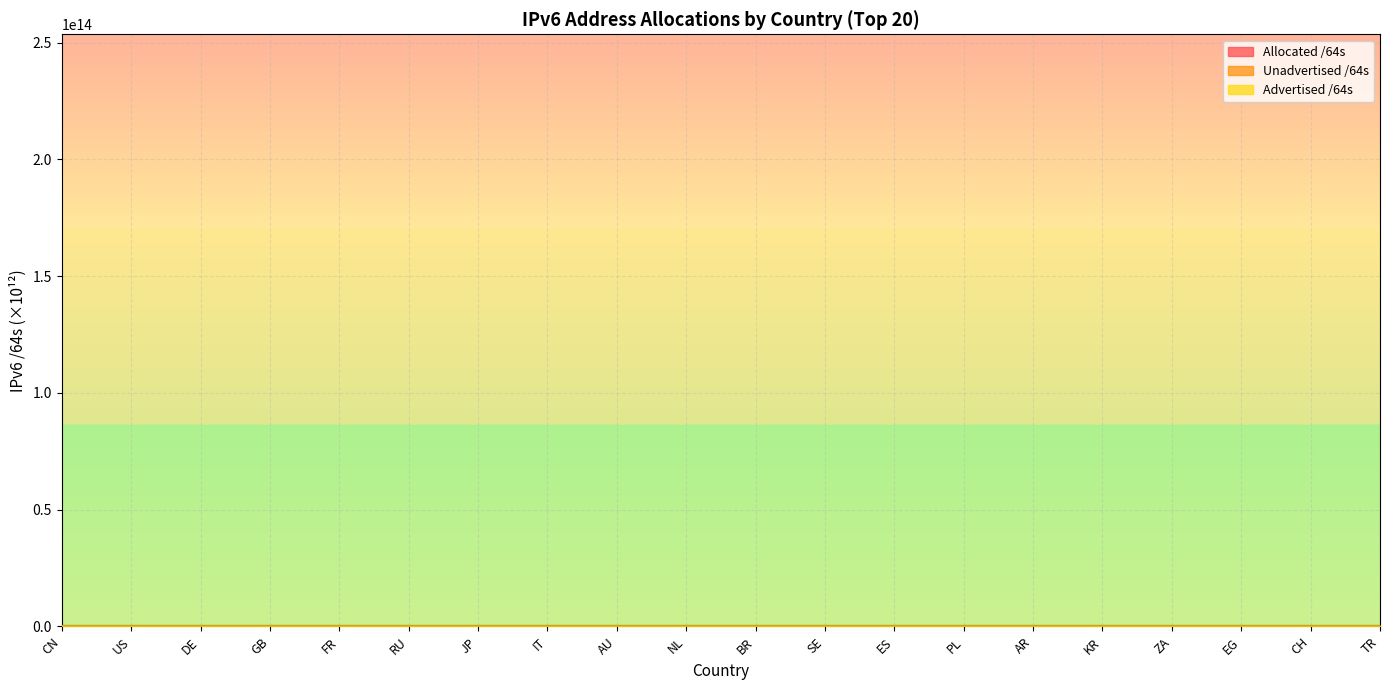

At which label does Unadvertised /64s reach its peak?

CN